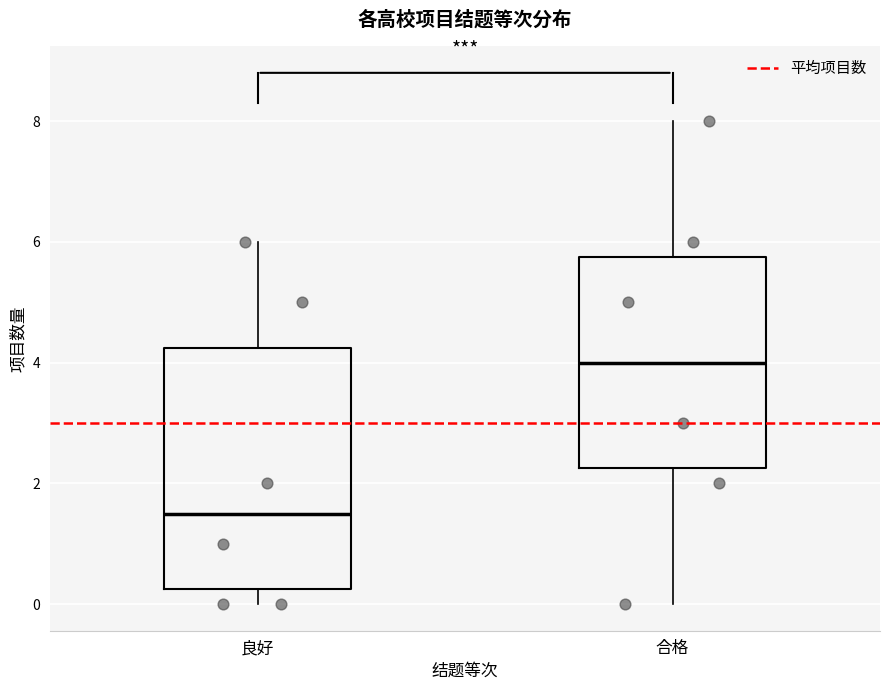

Where is the lower edge of the box for 合格 on the y-axis? The values are not printed on the chart, so give them approximately, as read against the axis.

2.2